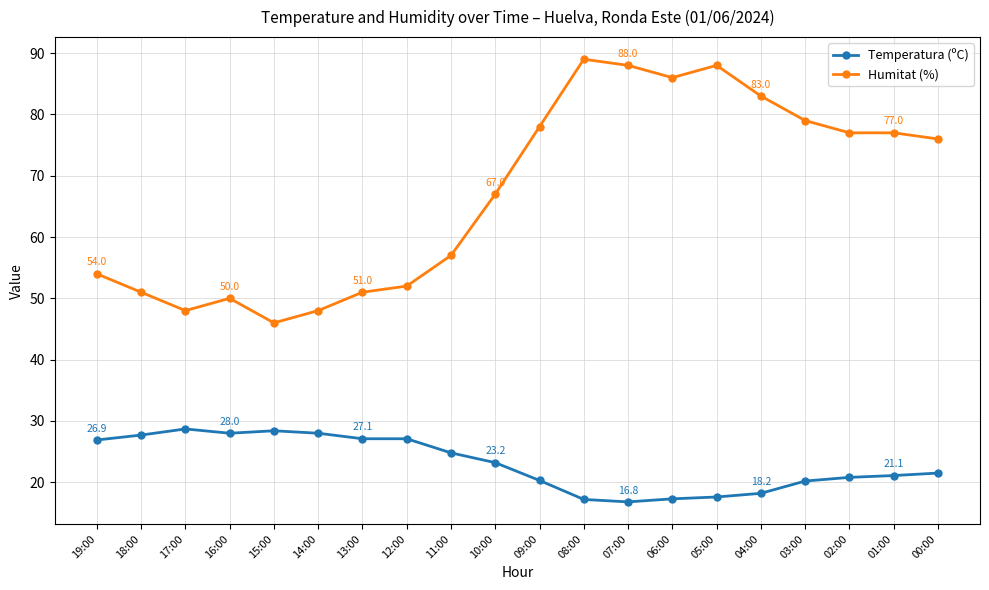

What is the difference between the highest and lowest values at 10:00?

43.8